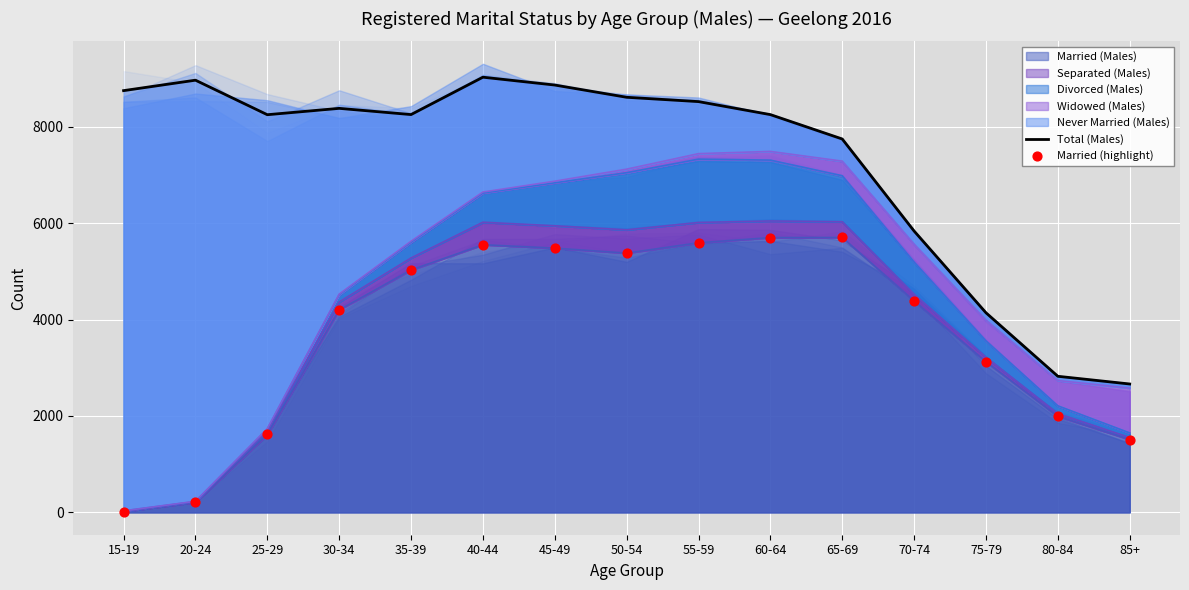

What is the total value across all series at 75-79?

7270